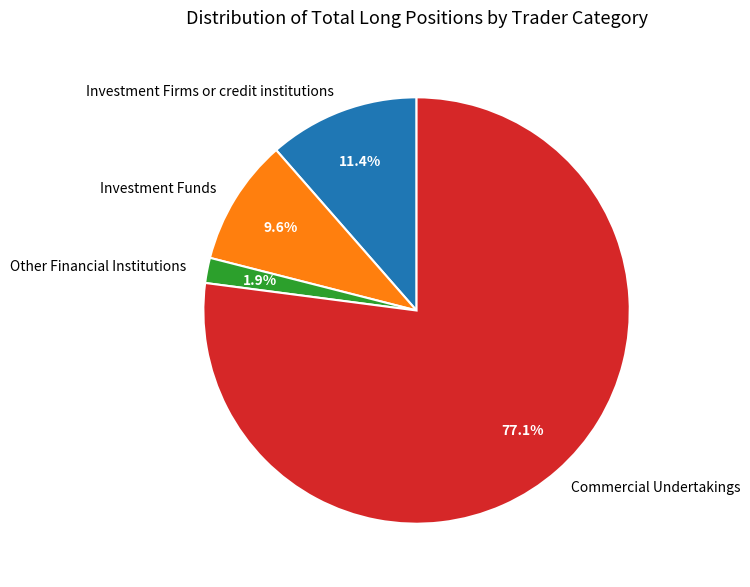

Which has a higher value, Commercial Undertakings or Investment Funds?

Commercial Undertakings